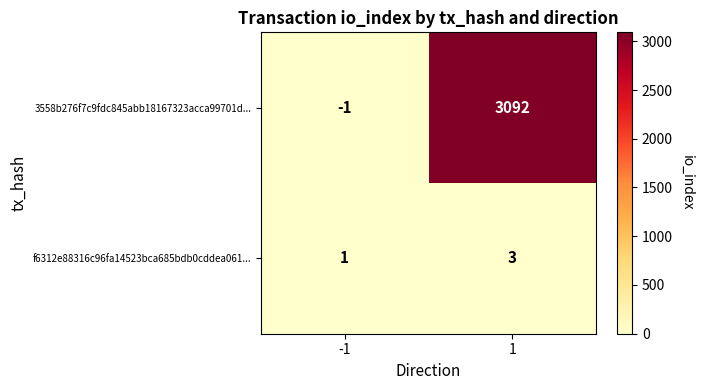

What is the sum of all f6312e88316c96fa14523bca685bdb0cddea061... values?

4